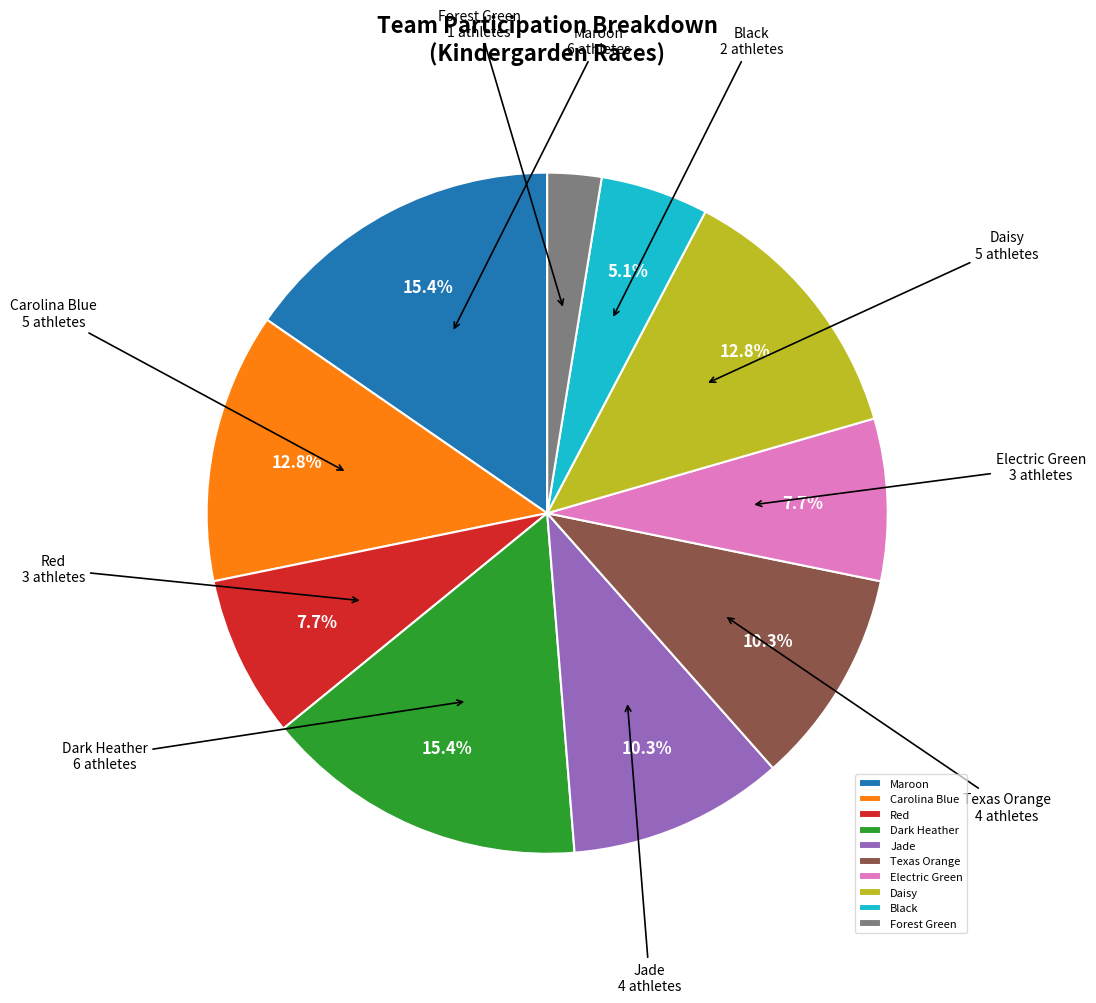

Is there a majority slice in this chart?

No